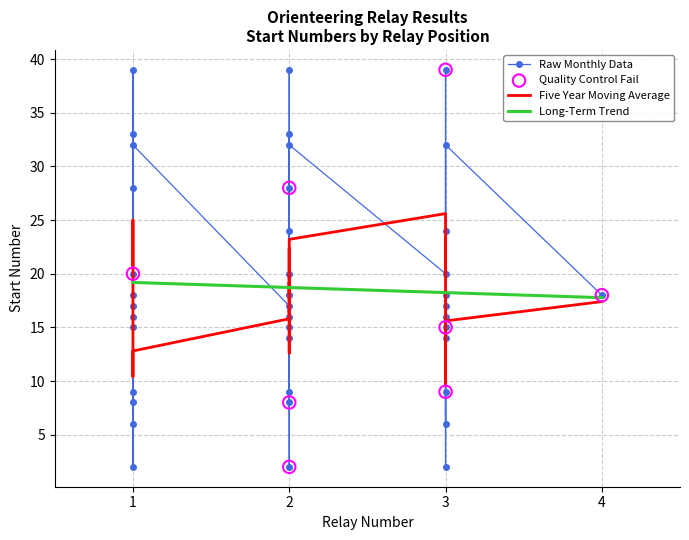

What are all the series names shown in the legend?

Raw Monthly Data, Five Year Moving Average, Long-Term Trend